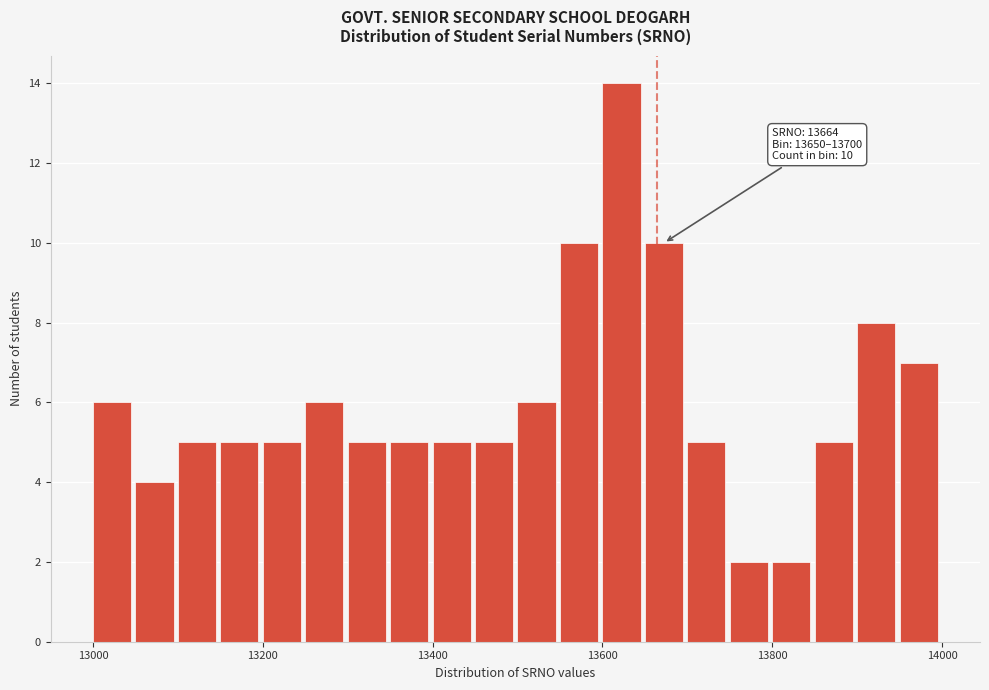

Read against the x-axis, roughly where is the centre of the tallest bar?

13620